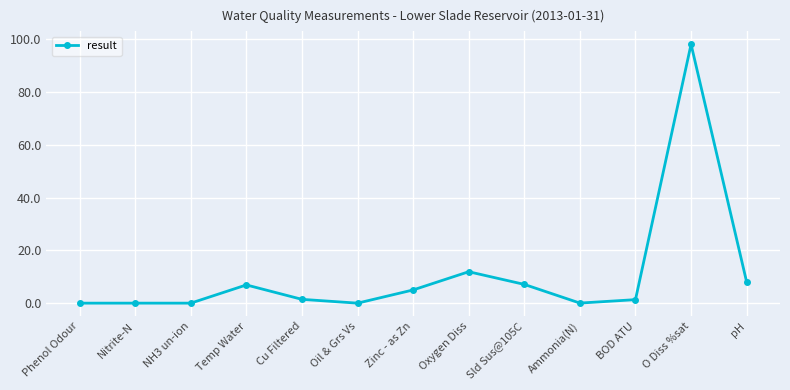

What is the change in value from Nitrite-N to Oxygen Diss?

+11.9